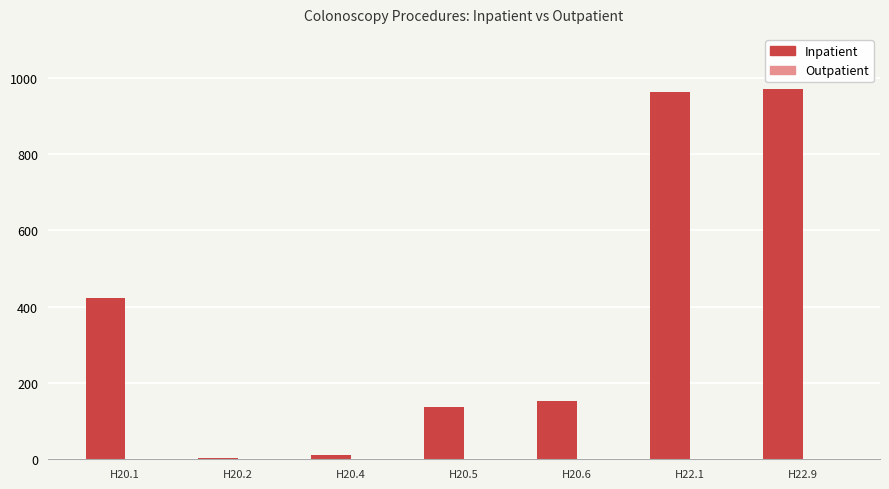

True or false: the data shows 970 at H22.9.

True